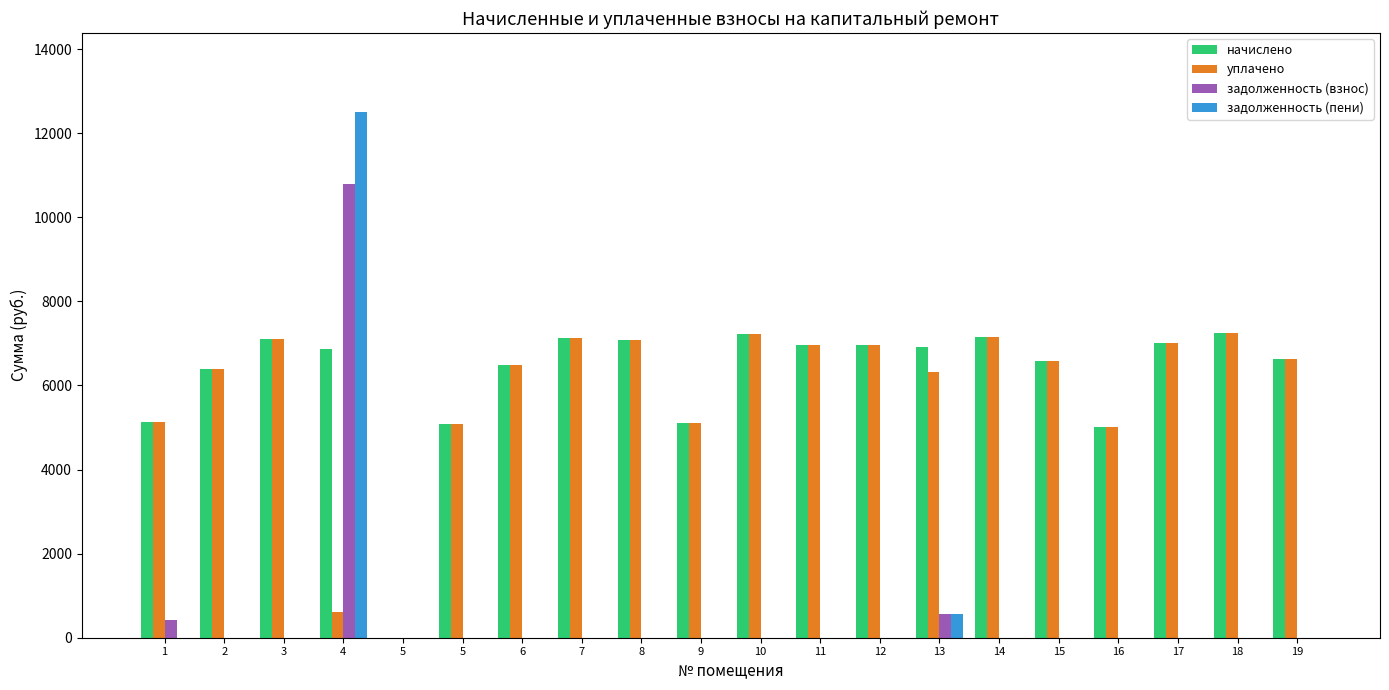

What are all the series names shown in the legend?

начислено, уплачено, задолженность (взнос), задолженность (пени)